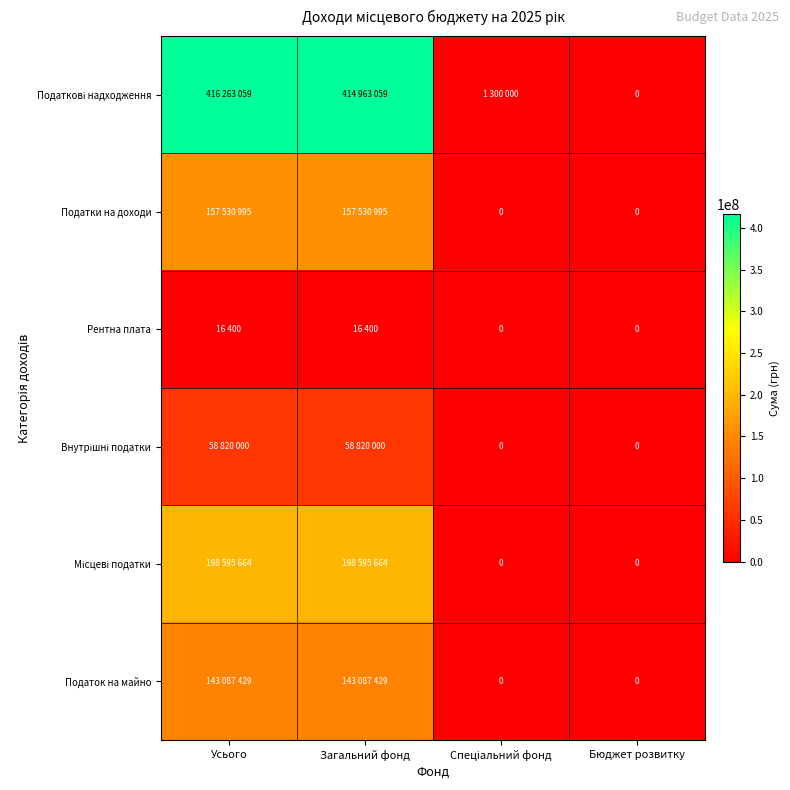

What is the difference between the highest and lowest values at Усього?

416246659